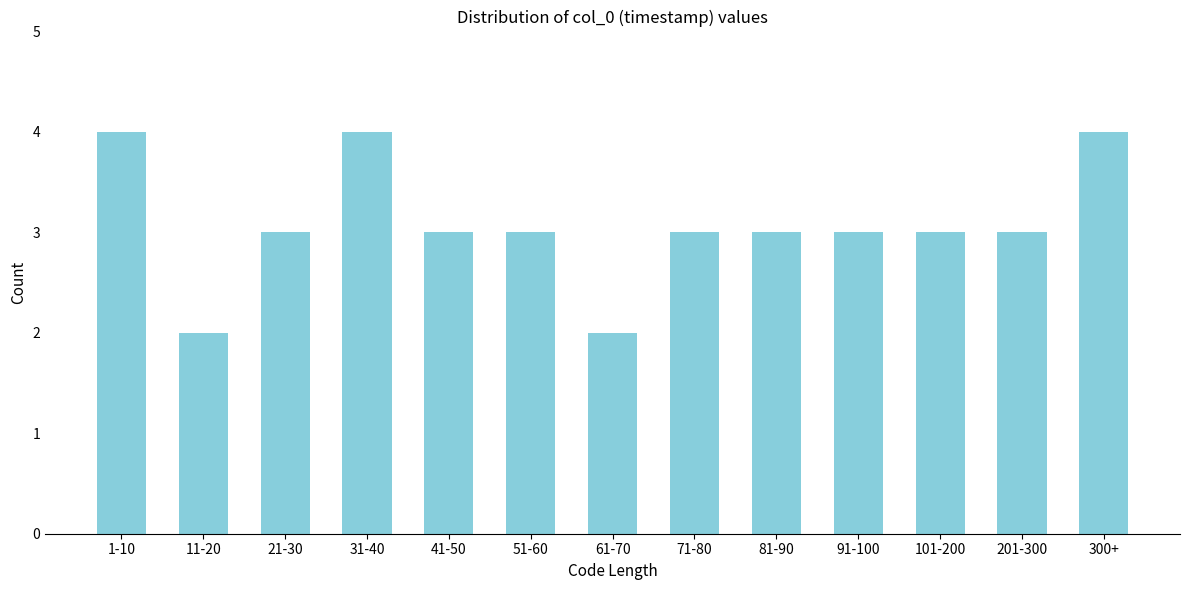

Reading right to left, transcribe all the data shown in this chart.

300+=4	201-300=3	101-200=3	91-100=3	81-90=3	71-80=3	61-70=2	51-60=3	41-50=3	31-40=4	21-30=3	11-20=2	1-10=4